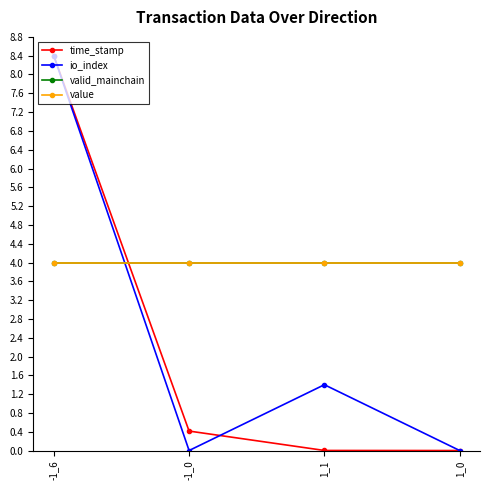

Is it true that valid_mainchain equals 4.0 at -1_6?

True